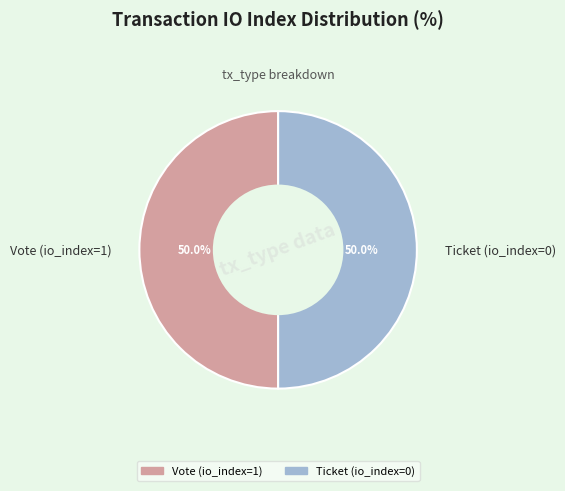

To the nearest percent, what is the difference between the largest and smallest slice percentages?

0%